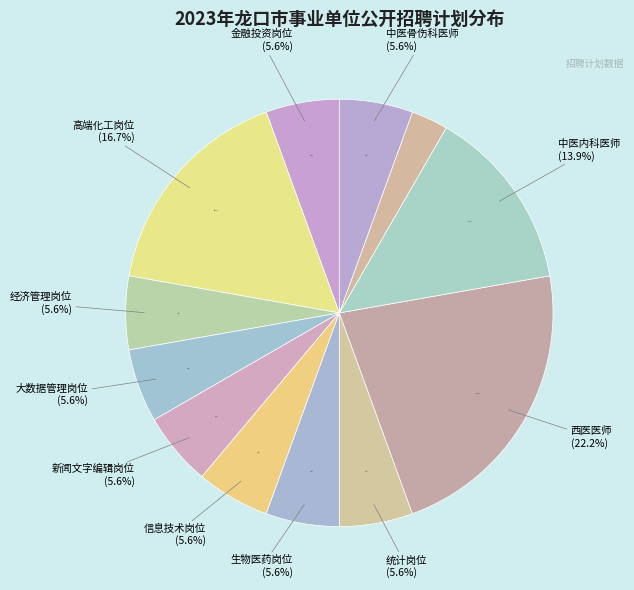

What is the change in value from 大数据管理岗位 to 中医肛肠科医师?

-1